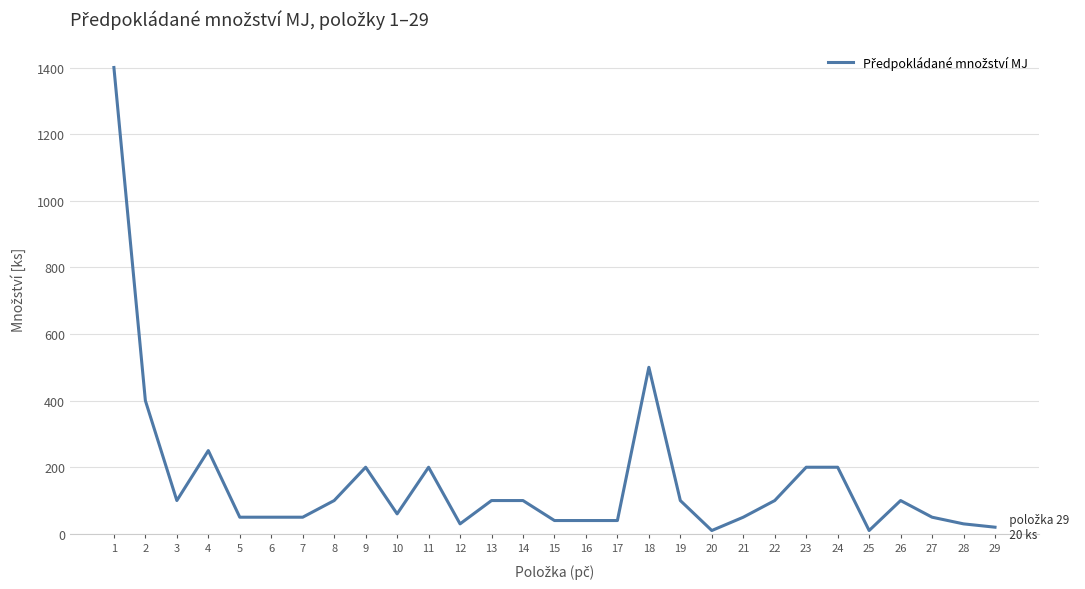

Reading left to right, what are all the values shown in this chart?

1=1400	2=400	3=100	4=250	5=50	6=50	7=50	8=100	9=200	10=60	11=200	12=30	13=100	14=100	15=40	16=40	17=40	18=500	19=100	20=10	21=50	22=100	23=200	24=200	25=10	26=100	27=50	28=30	29=20